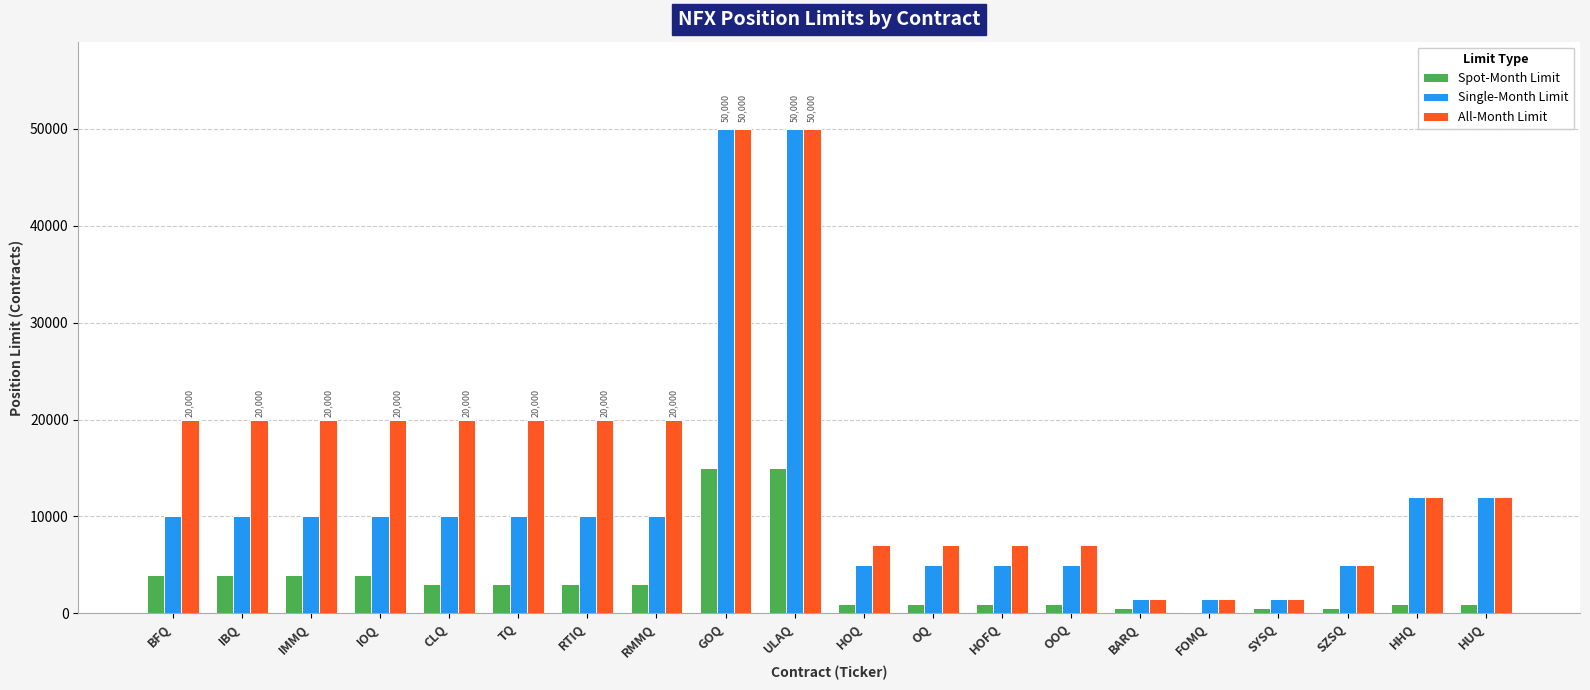

How many categories are shown in the chart?

20